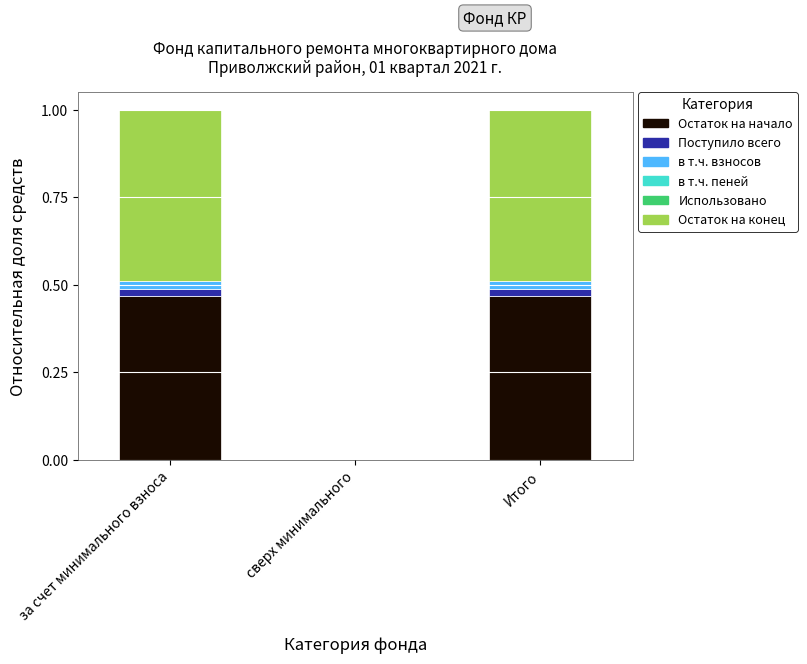

The Остаток на начало series shows 0.8 at Итого. True or false?

False